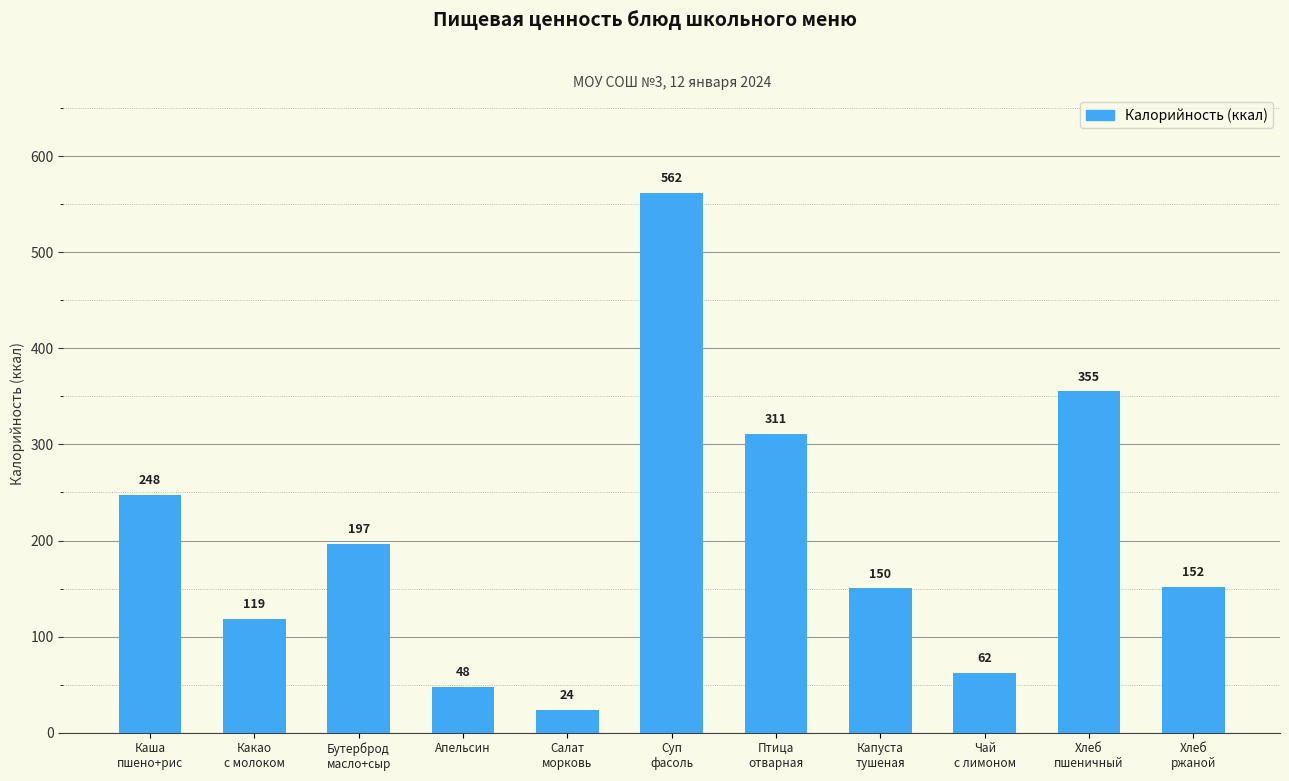

Does the chart contain stacked bars?

No